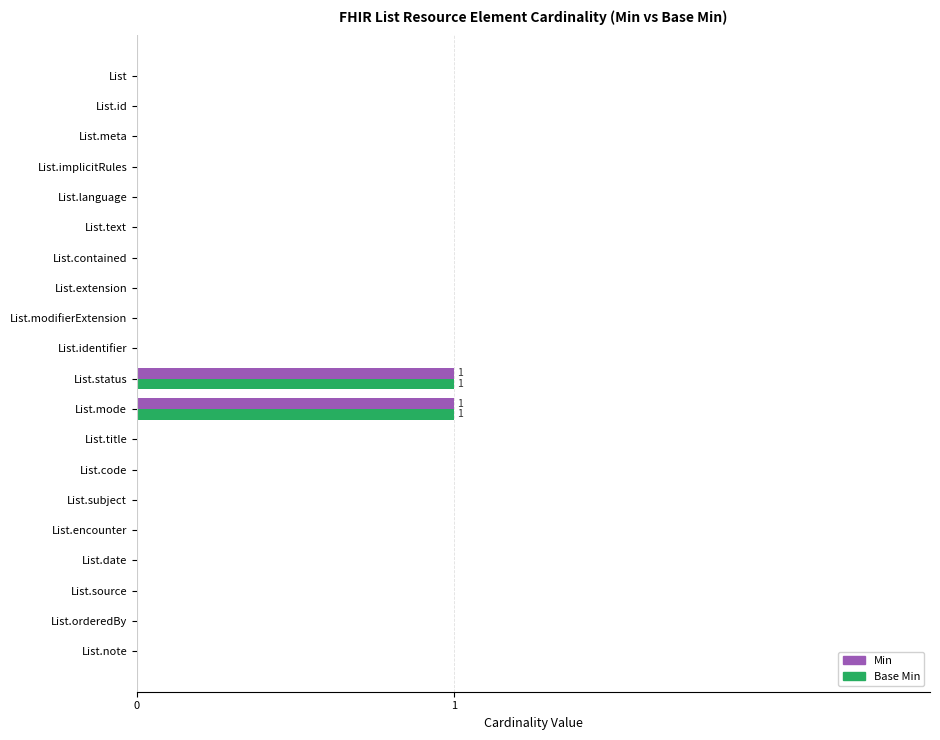

What are all the series names shown in the legend?

Min, Base Min